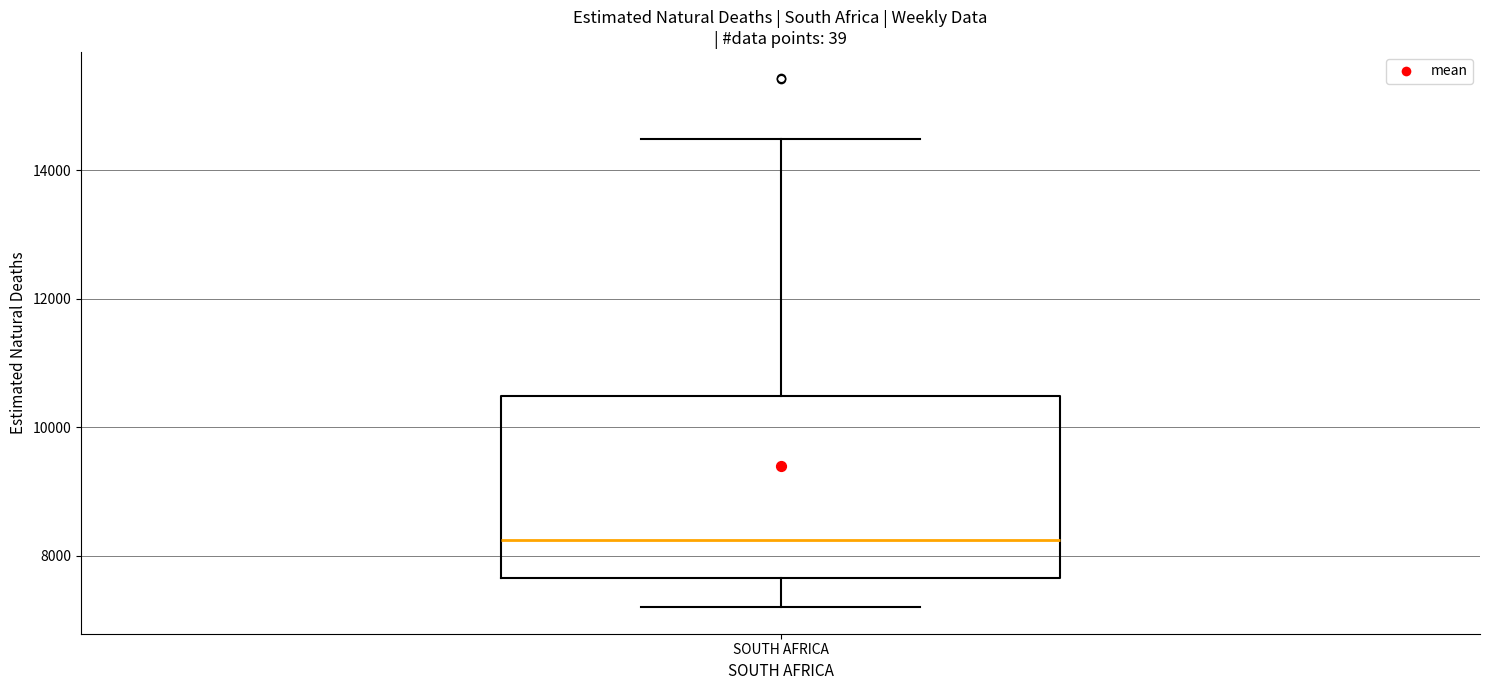

Where does the median line of the box for SOUTH AFRICA sit on the y-axis? The values are not printed on the chart, so give them approximately, as read against the axis.

8200